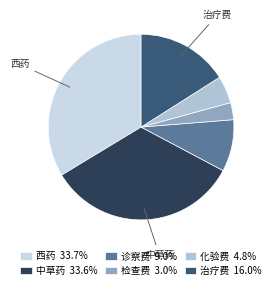

How many slices are in this pie chart?

6